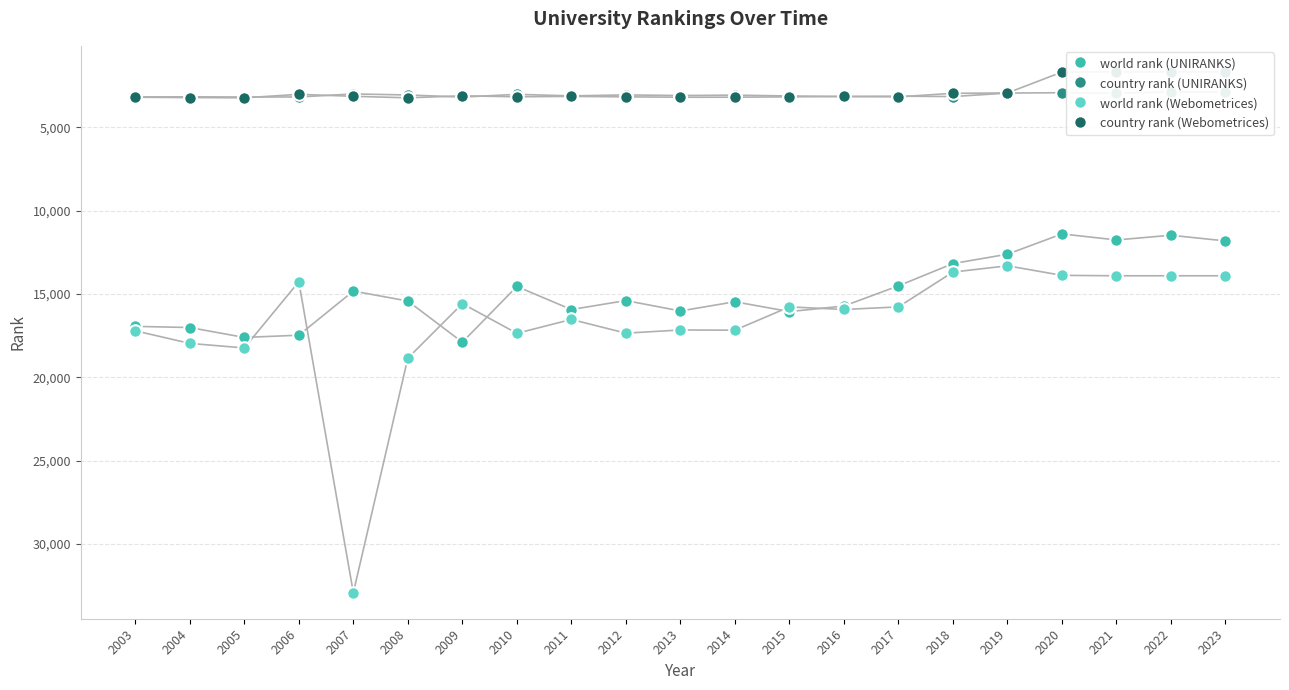

How many data points in world rank (Webometrices) are less than 15928?

10